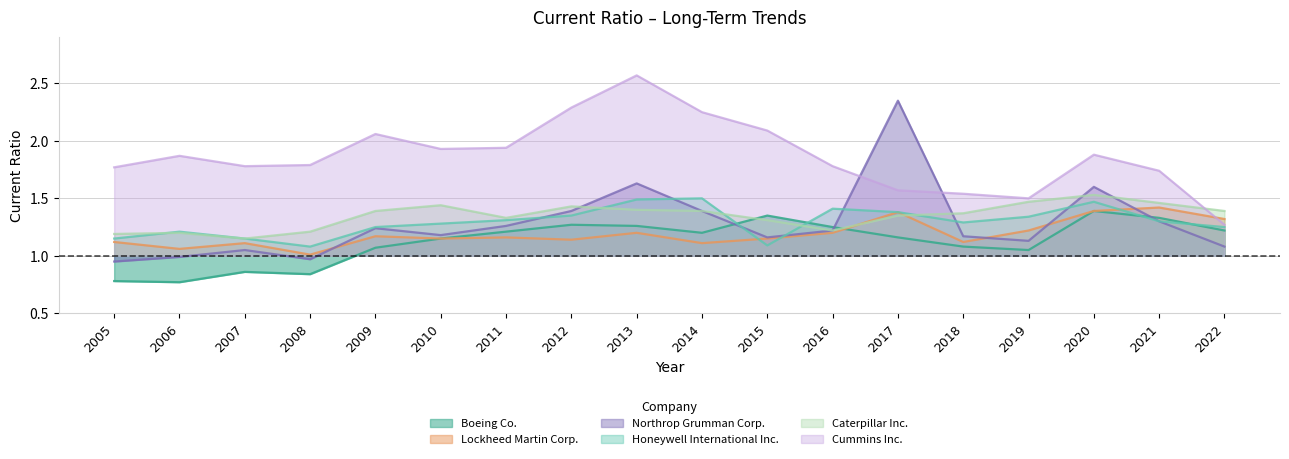

Does the chart display data point markers on the line(s)?

No